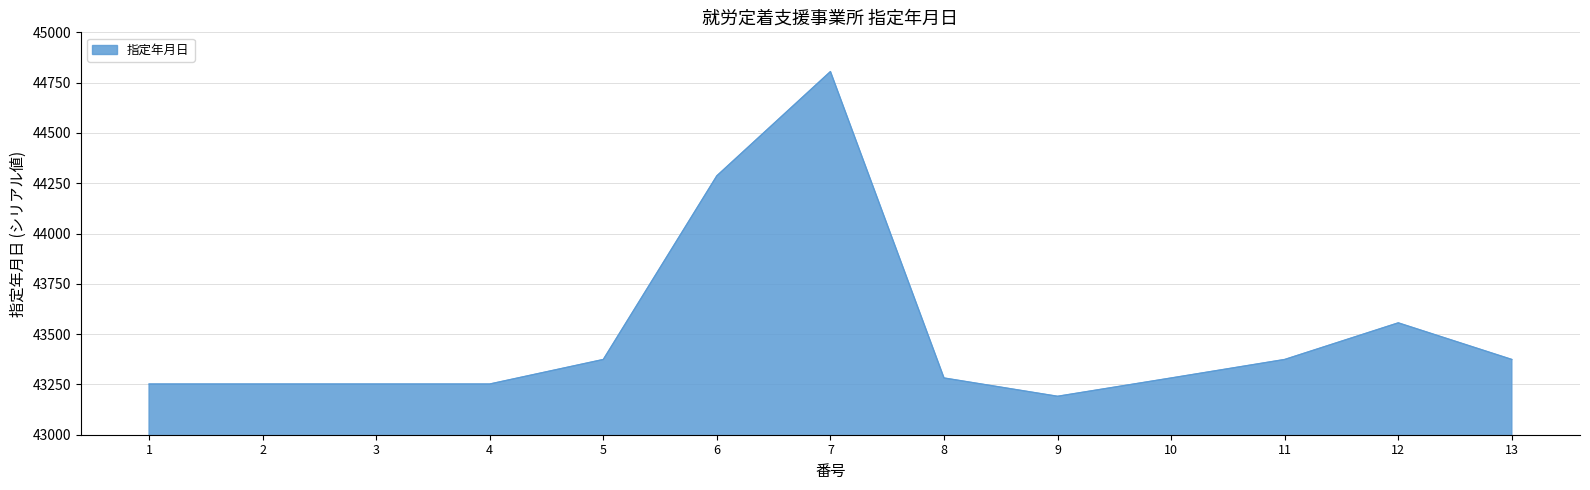

Reading right to left, what are all the values shown in this chart?

13=43374	12=43556	11=43374	10=43282	9=43191	8=43282	7=44805	6=44287	5=43374	4=43252	3=43252	2=43252	1=43252